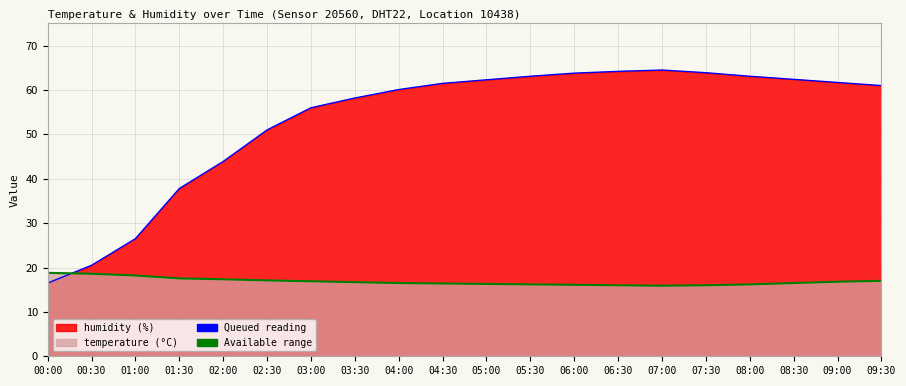

The temperature series shows 7.7 at 01:00. True or false?

False